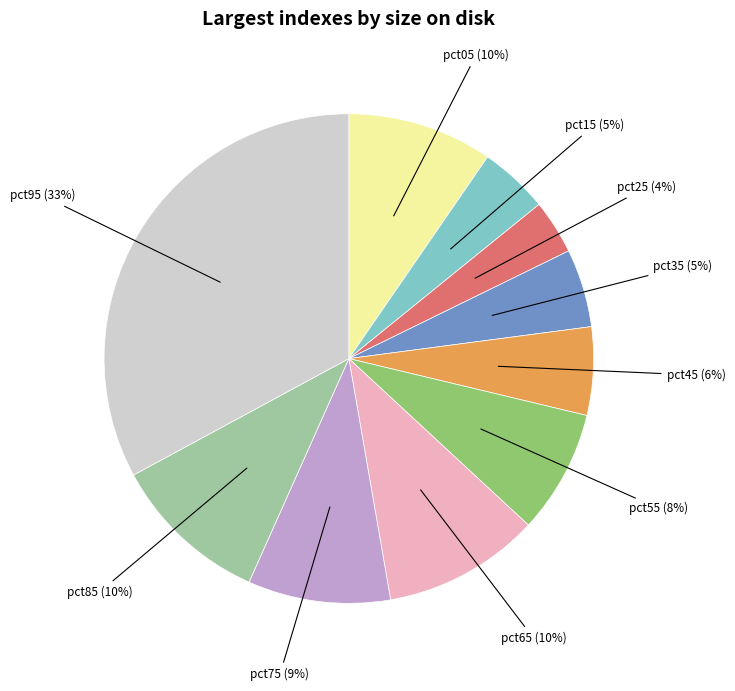

To the nearest percent, what is the difference between the largest and smallest slice percentages?

29%